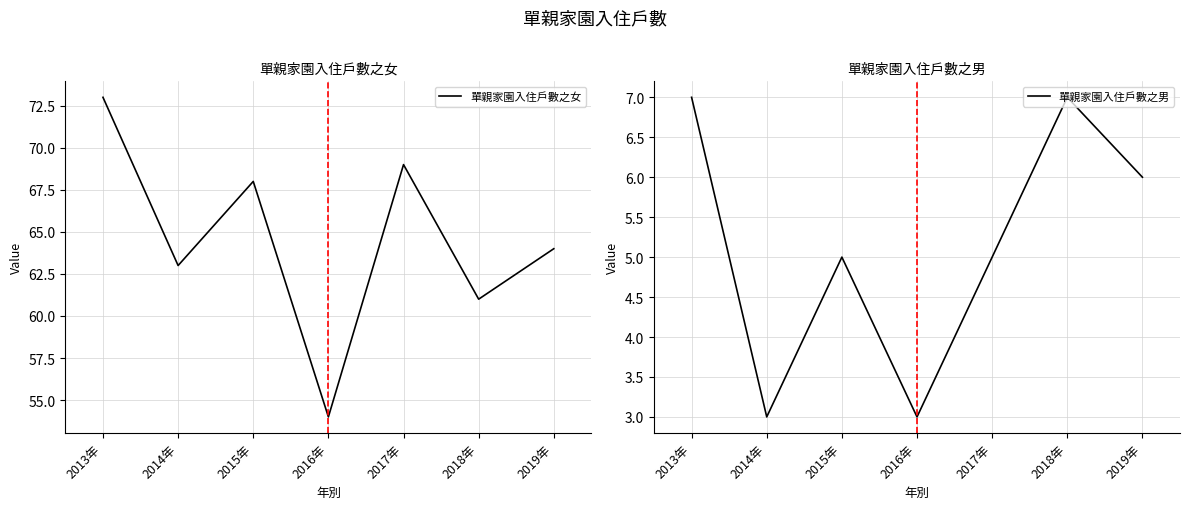

In 單親家園入住戶數之男, how many points are higher than both neighbors (excluding endpoints)?

2